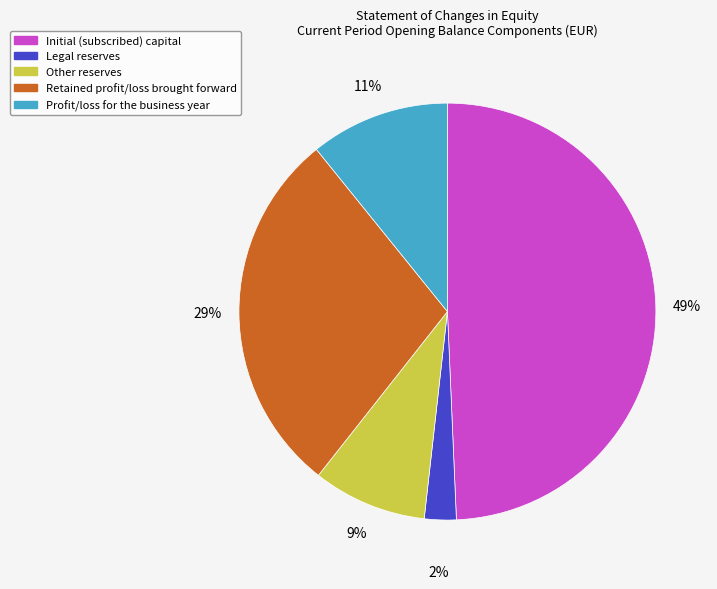

Which has a higher value, Other reserves or Profit/loss for the business year?

Profit/loss for the business year